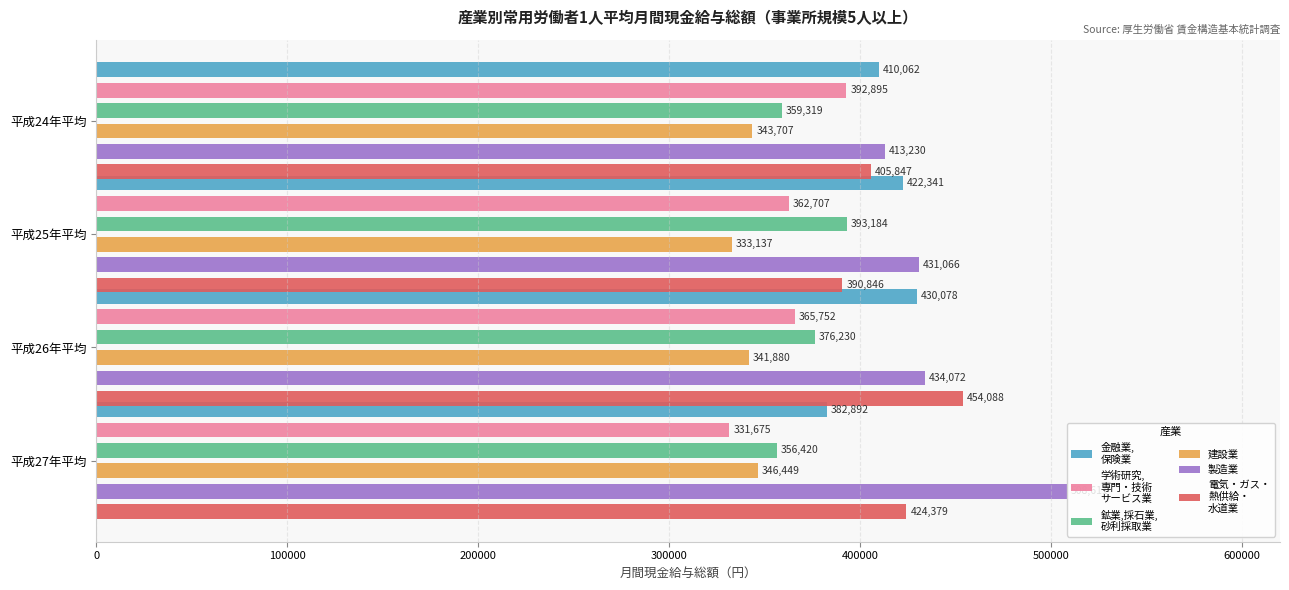

Does the chart contain any negative values?

No